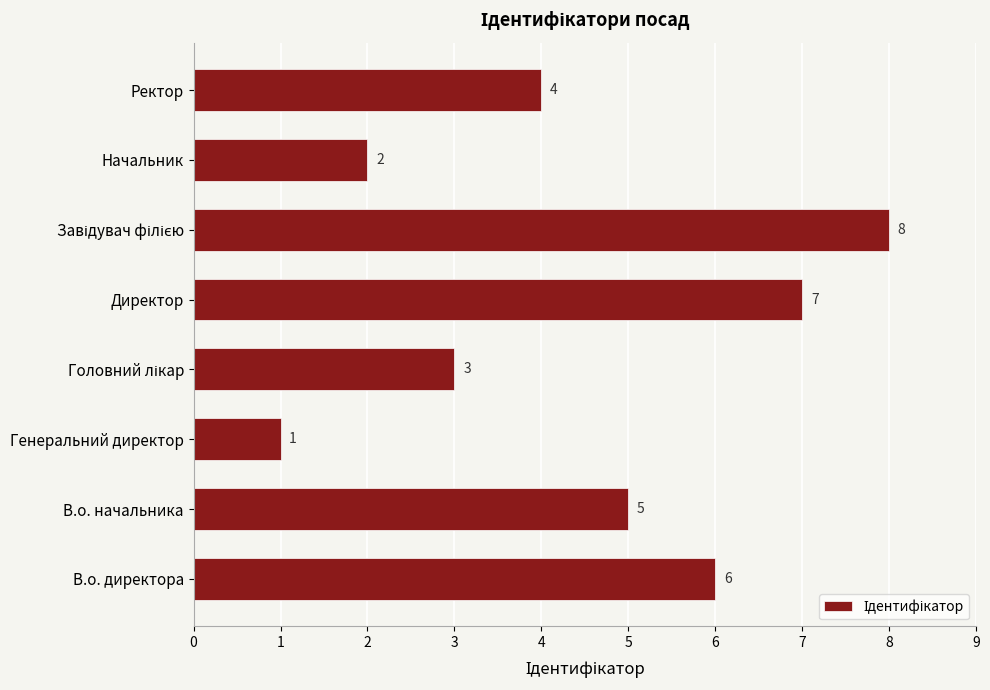

Is it true that the value at Генеральний директор is 1?

True